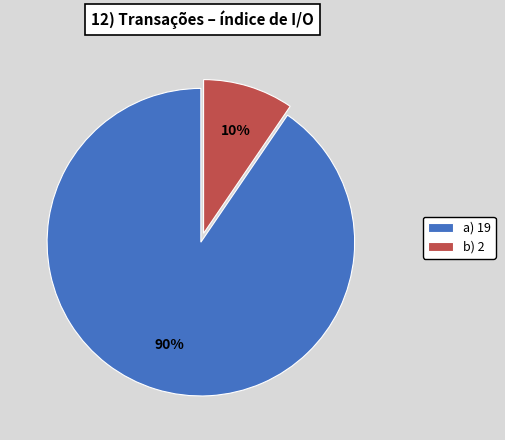

To the nearest percent, what portion does b) 2 represent?

10%